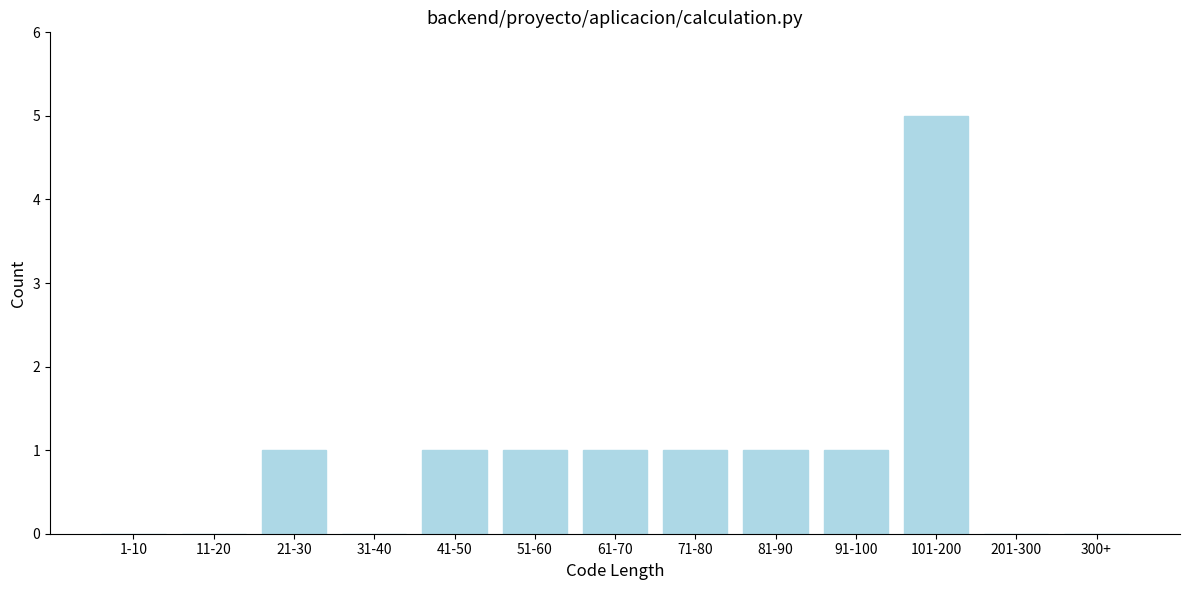

Reading left to right, transcribe all the data shown in this chart.

1-10=0	11-20=0	21-30=1	31-40=0	41-50=1	51-60=1	61-70=1	71-80=1	81-90=1	91-100=1	101-200=5	201-300=0	300+=0